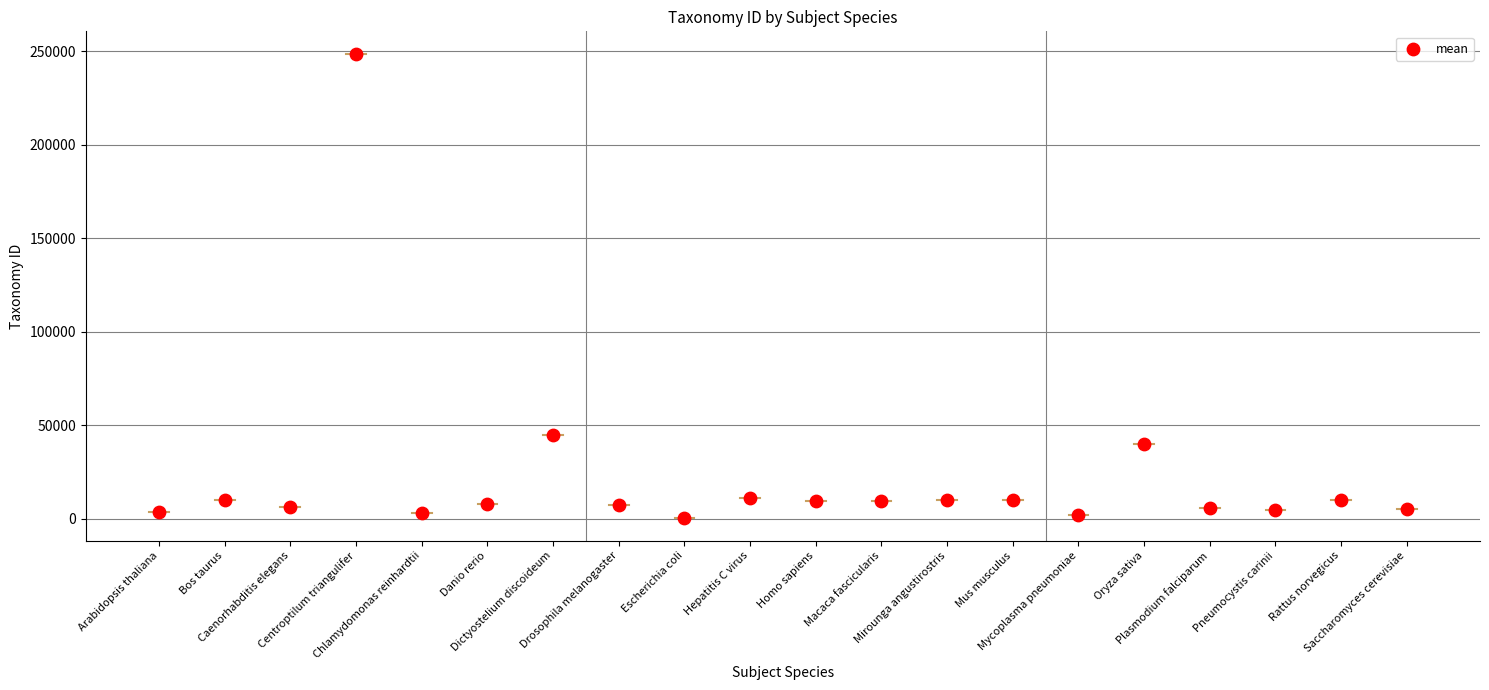

What is the range of Y values (max minus min)?

247659